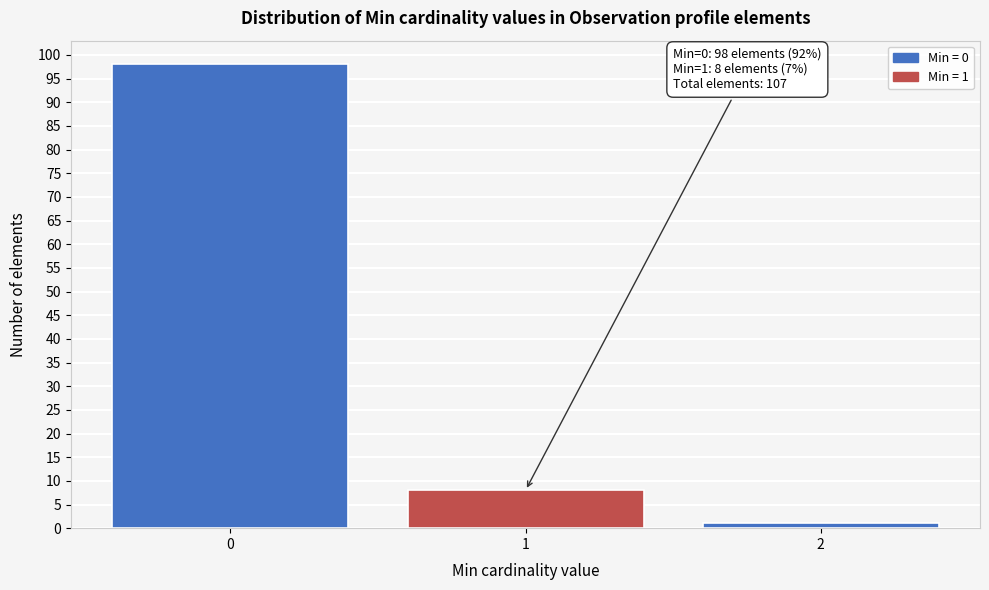

Reading left to right, transcribe all the data shown in this chart.

0=98	1=8	2=1